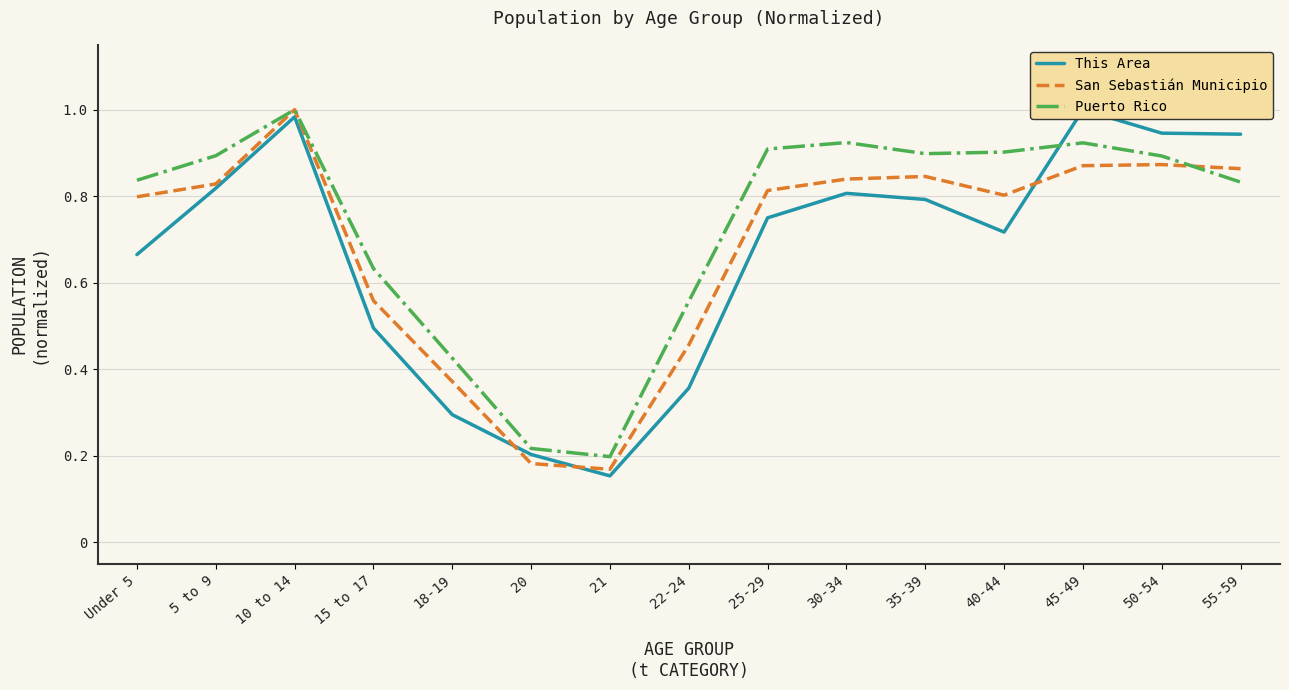

What is the label of the 14th point from the right?

5 to 9